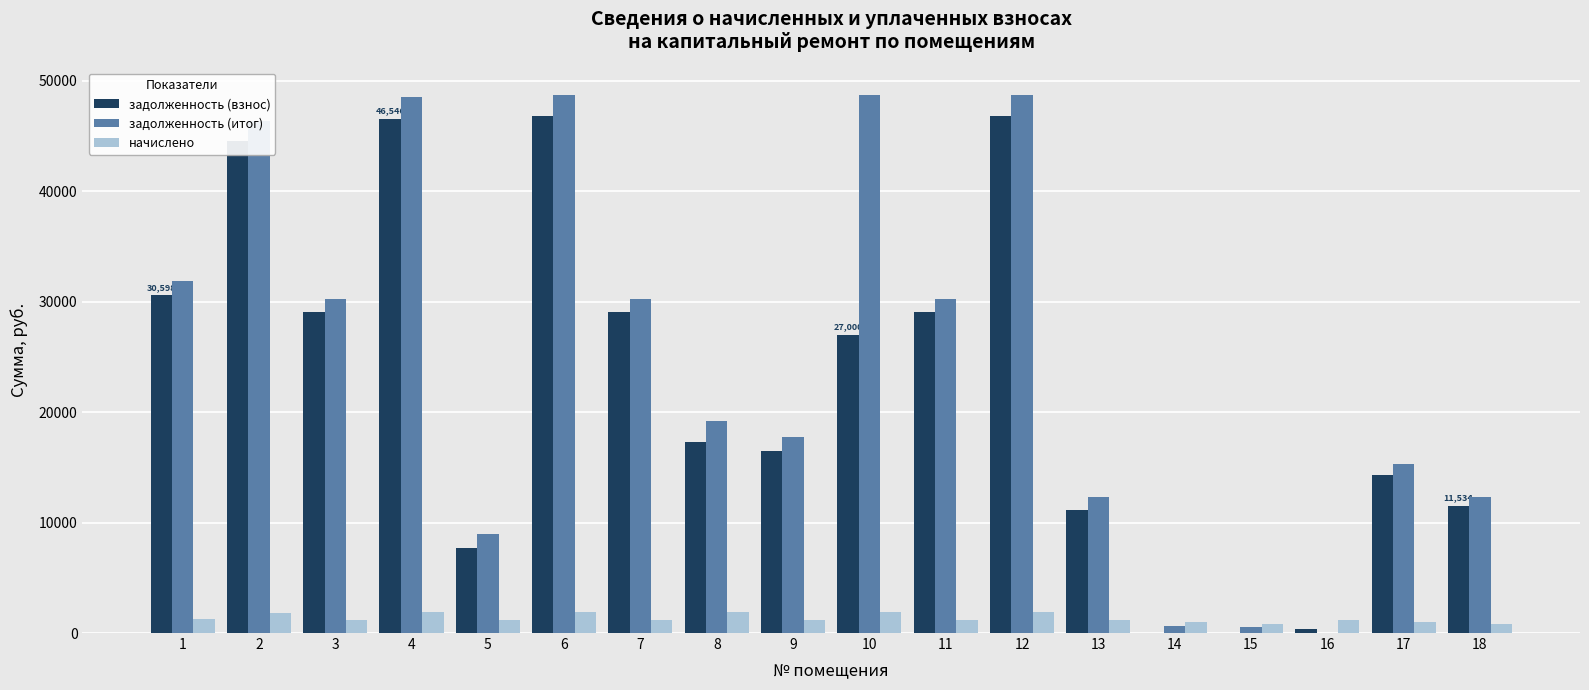

Which series has the widest spread of values?

задолженность (итог)